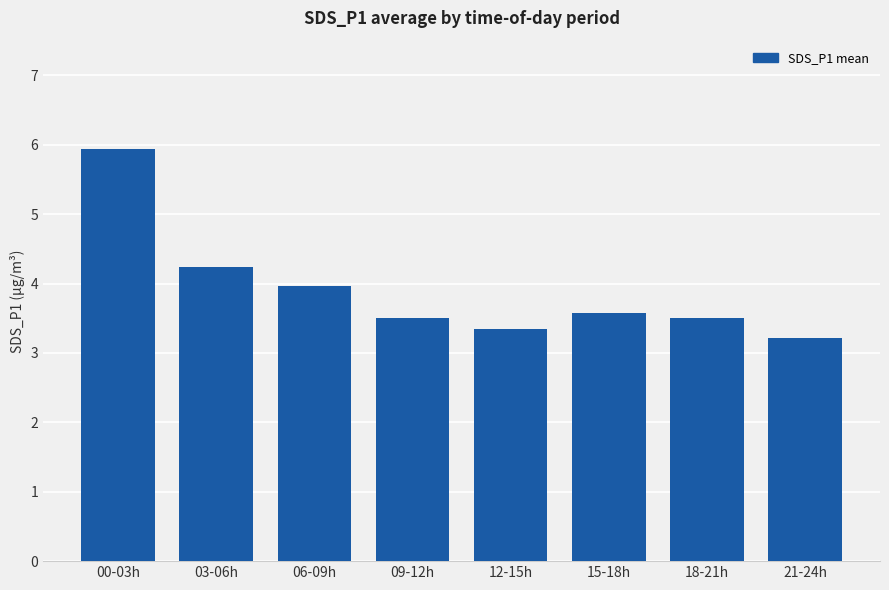

How many bars are there in total?

8